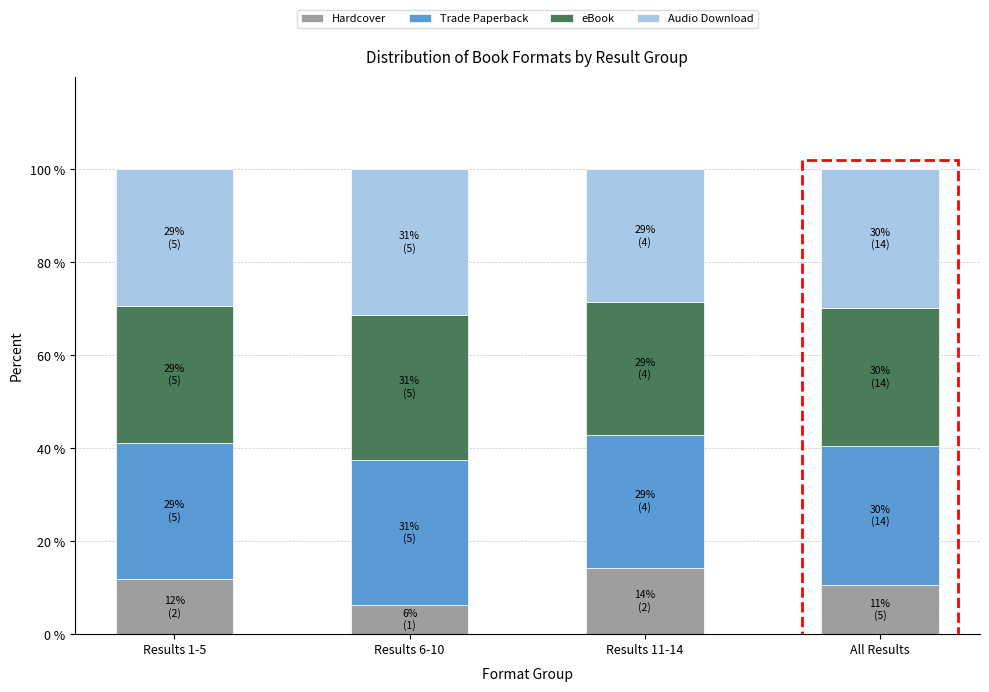

Does the chart contain any negative values?

No